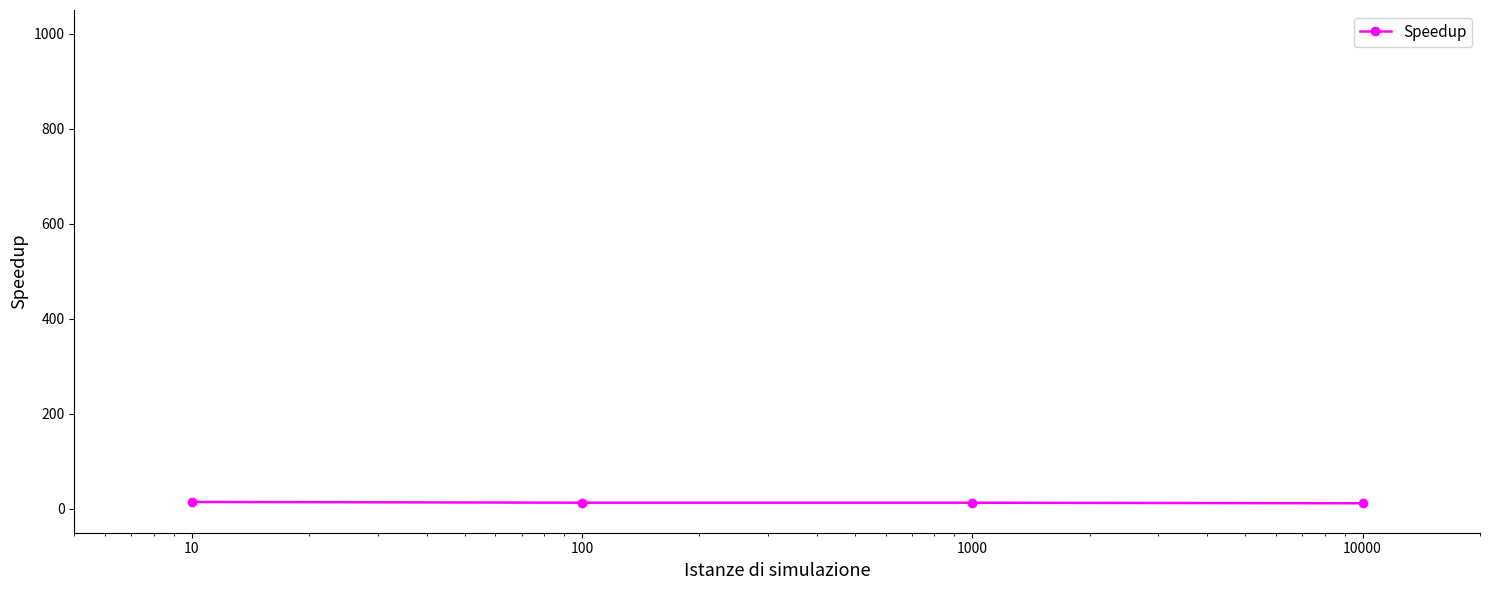

True or false: the data has more than 2 interior local peaks.

False